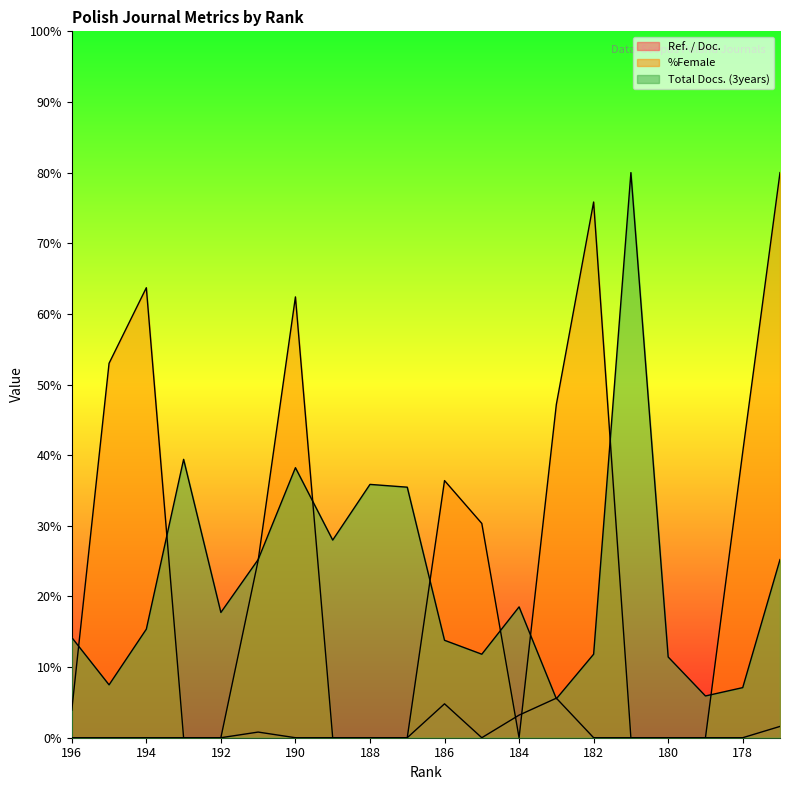

At which category is the sum across all series the highest?

177